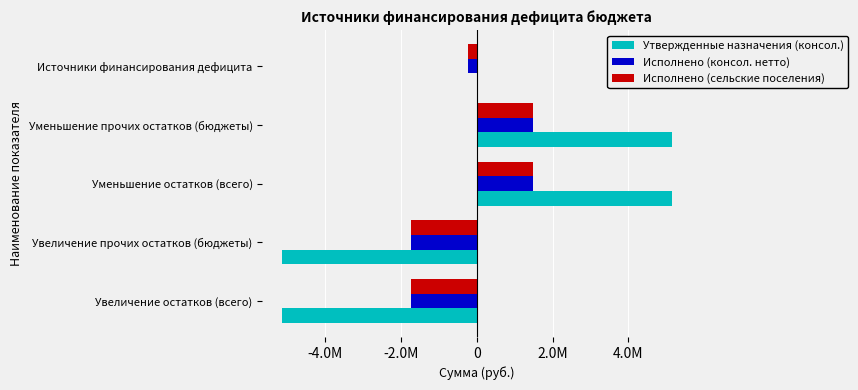

Which series has the largest total across all categories?

Утвержденные назначения (консол.)